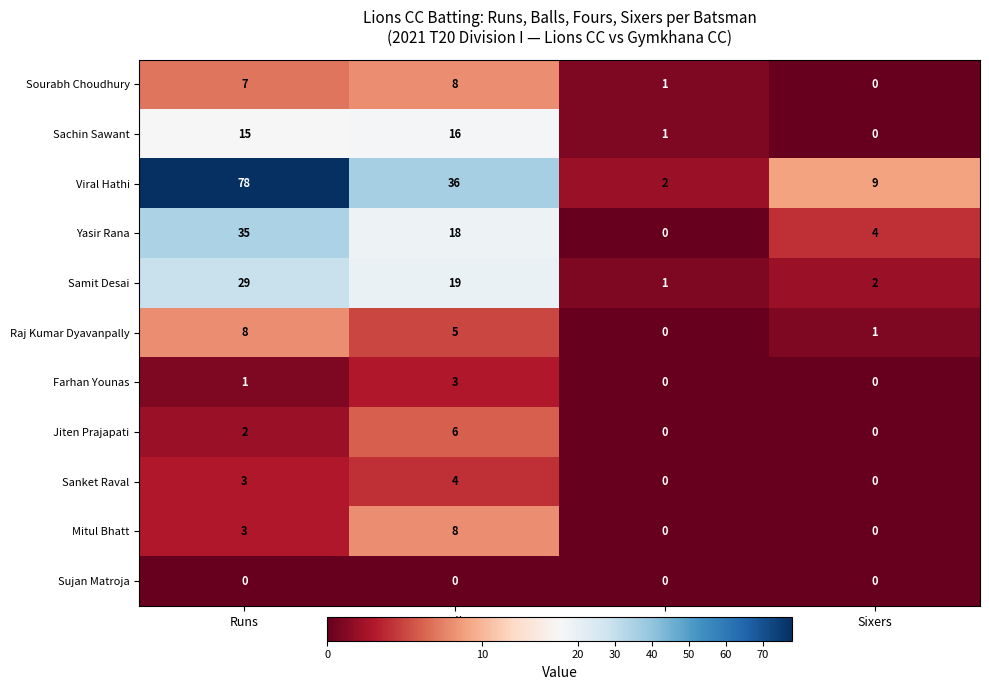

Rank the categories by Samit Desai value from lowest to highest.

Fours, Sixers, Balls, Runs